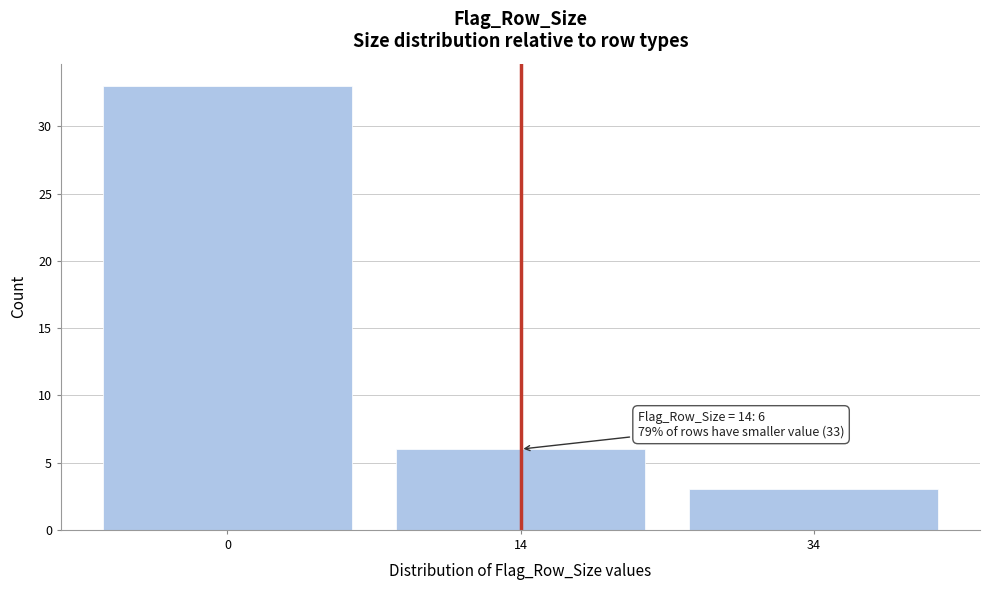

Reading left to right, what are all the values shown in this chart?

33	6	3